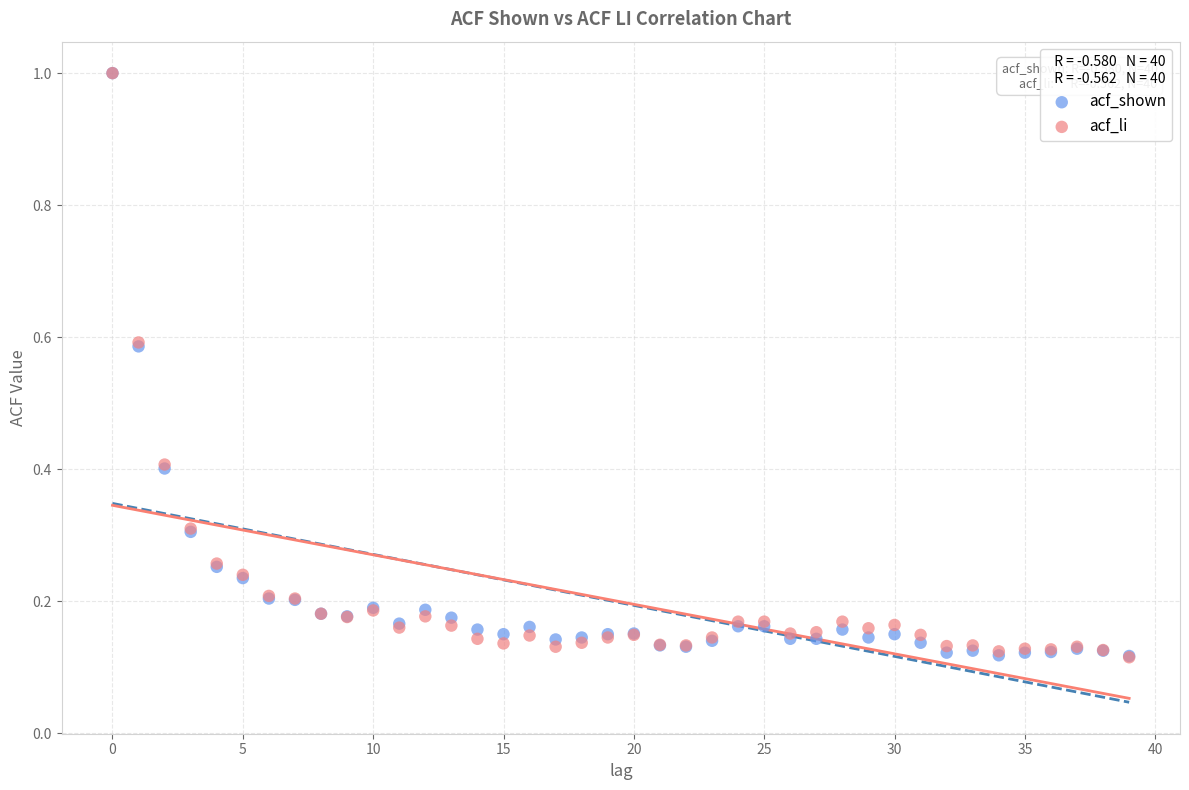

What are all the series names shown in the legend?

acf_shown, acf_li